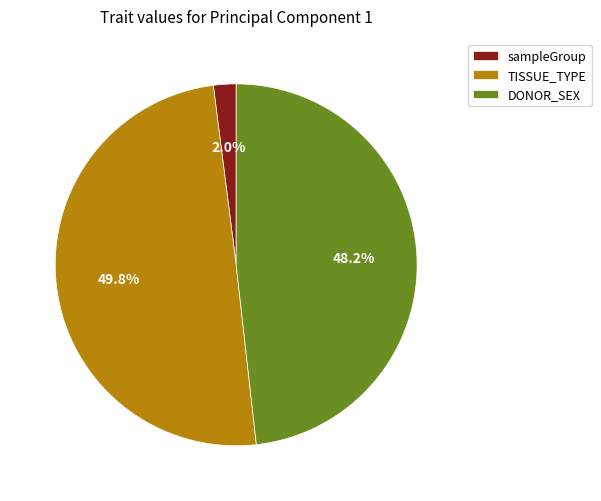

To the nearest percent, what portion does TISSUE_TYPE represent?

50%